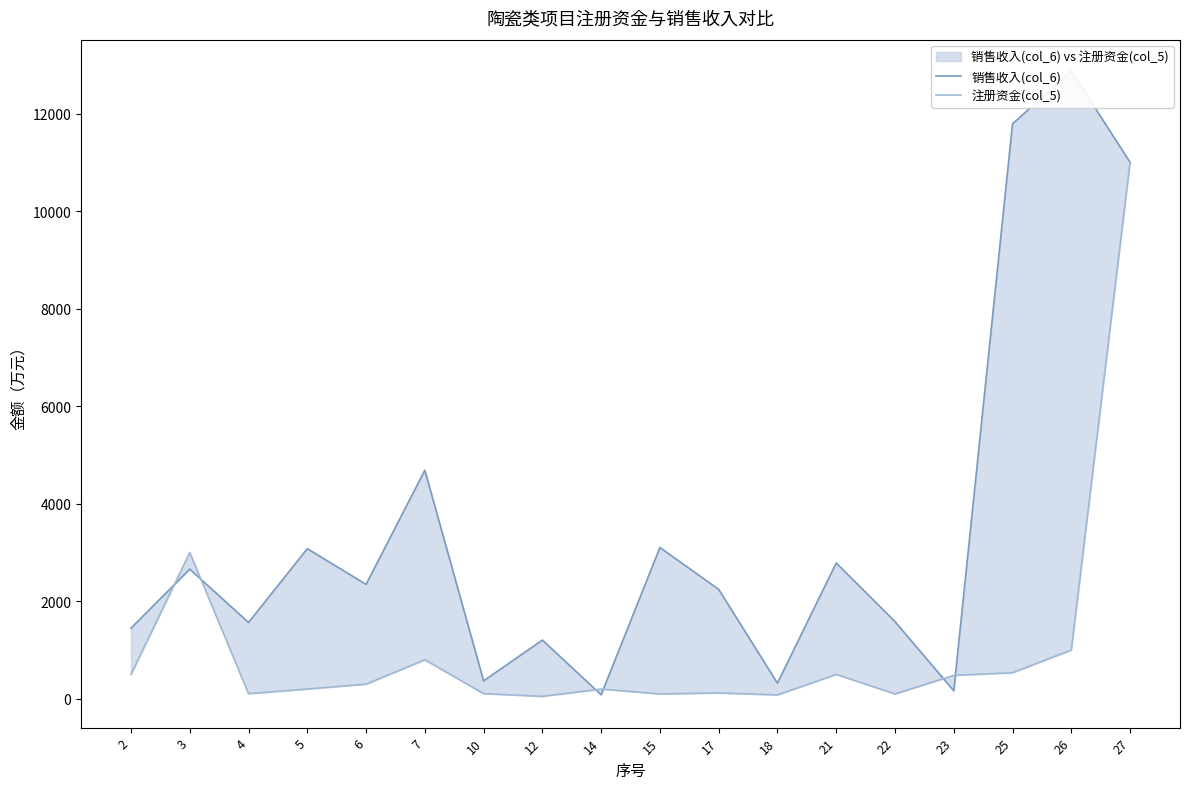

Which series has the largest total across all categories?

销售收入(col_6)